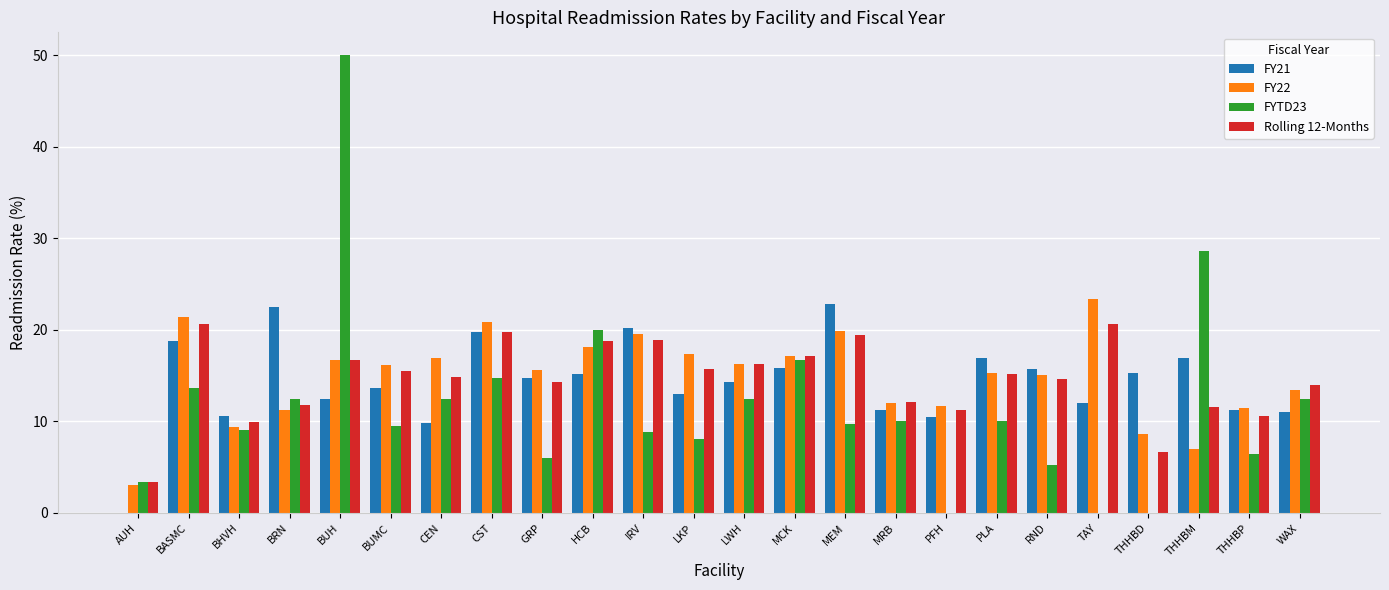

True or false: Rolling 12-Months has a value of 17.1 at THHBP.

False